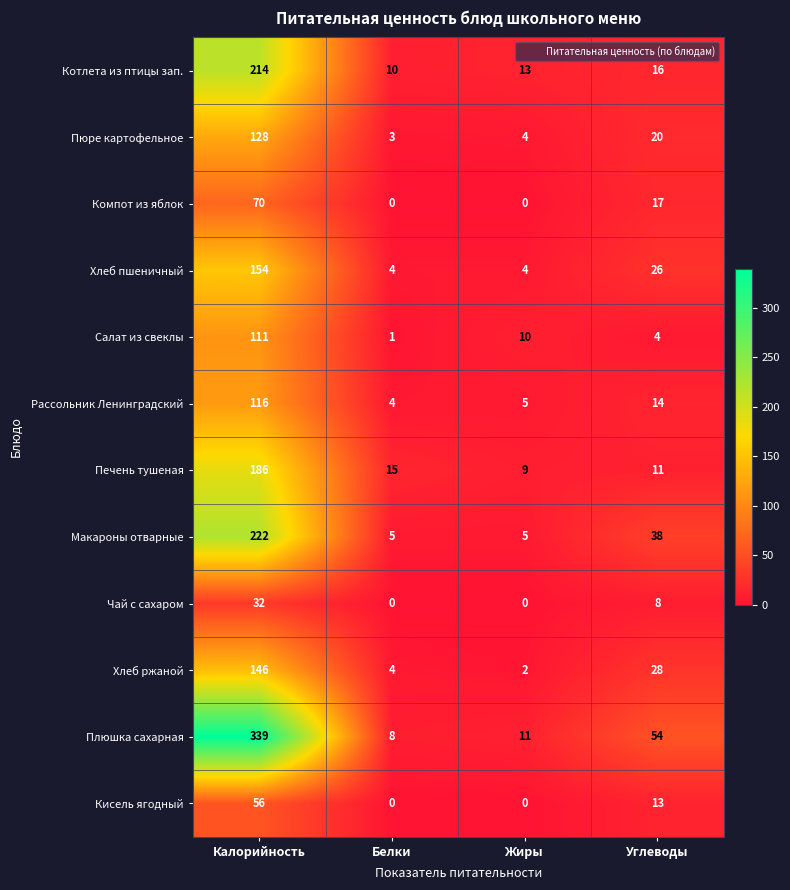

What is the maximum value shown in the chart?

339